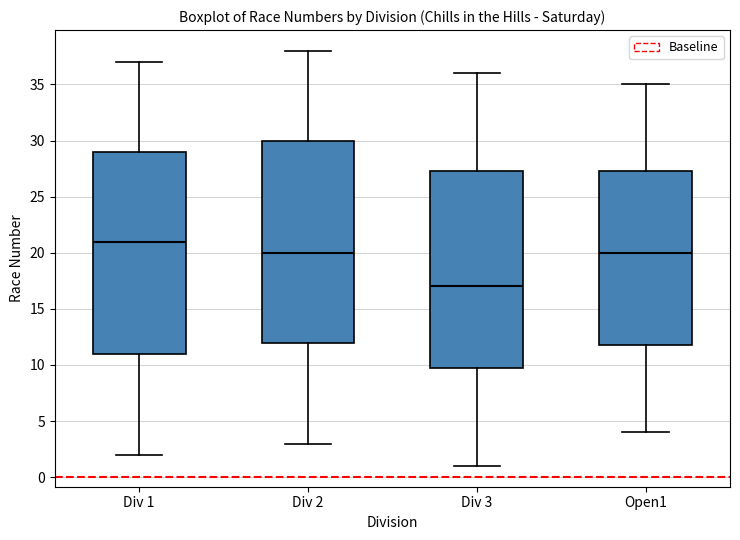

Where does the lower whisker of the box for Div 3 end on the y-axis? The values are not printed on the chart, so give them approximately, as read against the axis.

1.0